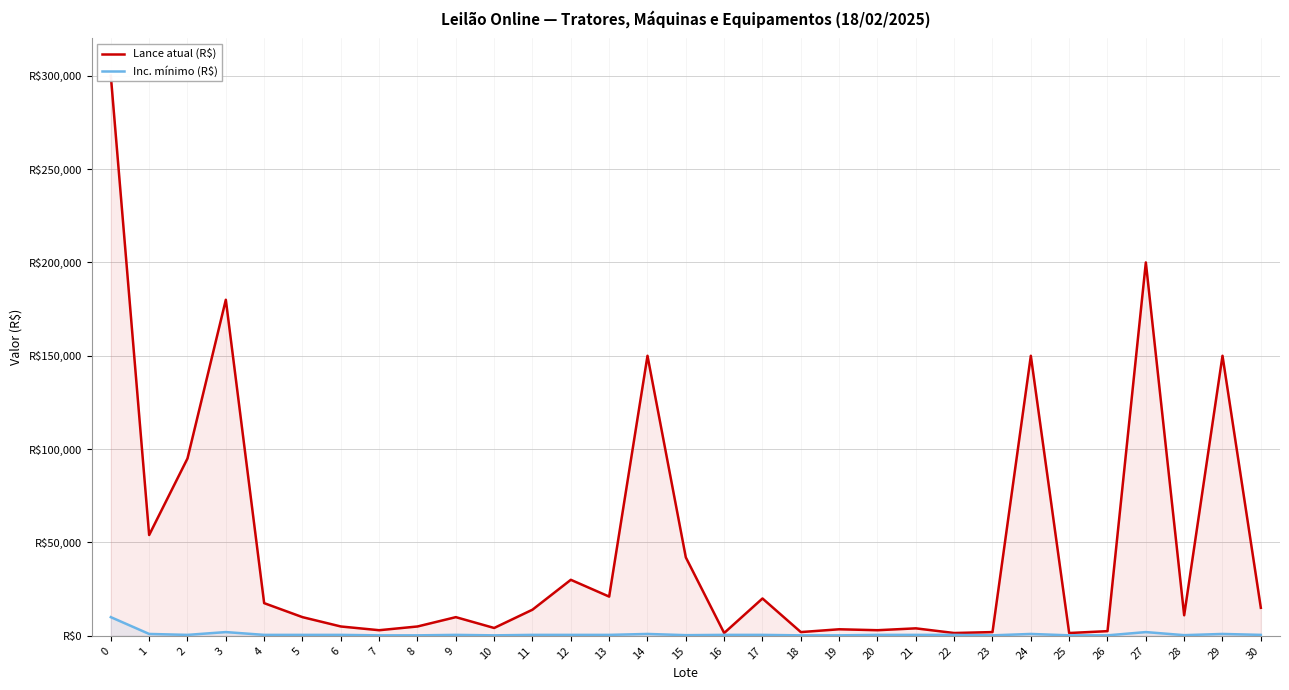

Which series has the largest range (max minus min)?

Lance atual (R$)